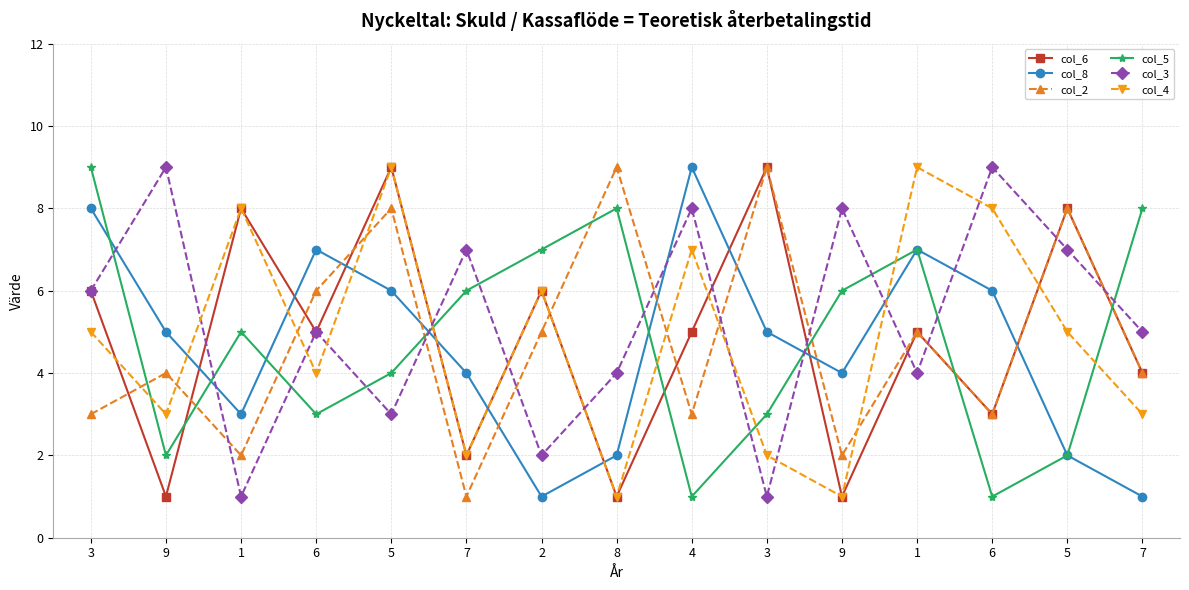

In col_2, how many points are lower than both neighbors (excluding endpoints)?

5